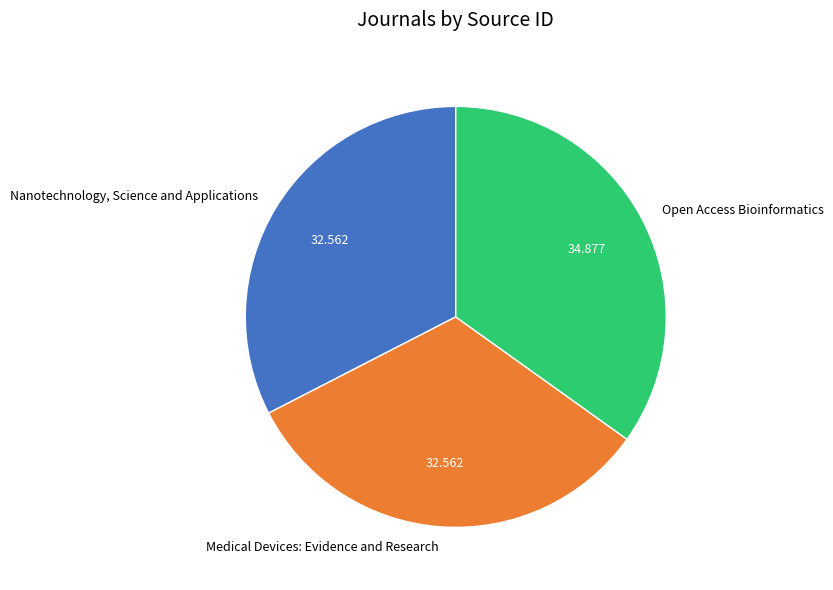

Which category has the biggest portion of the pie?

Open Access Bioinformatics